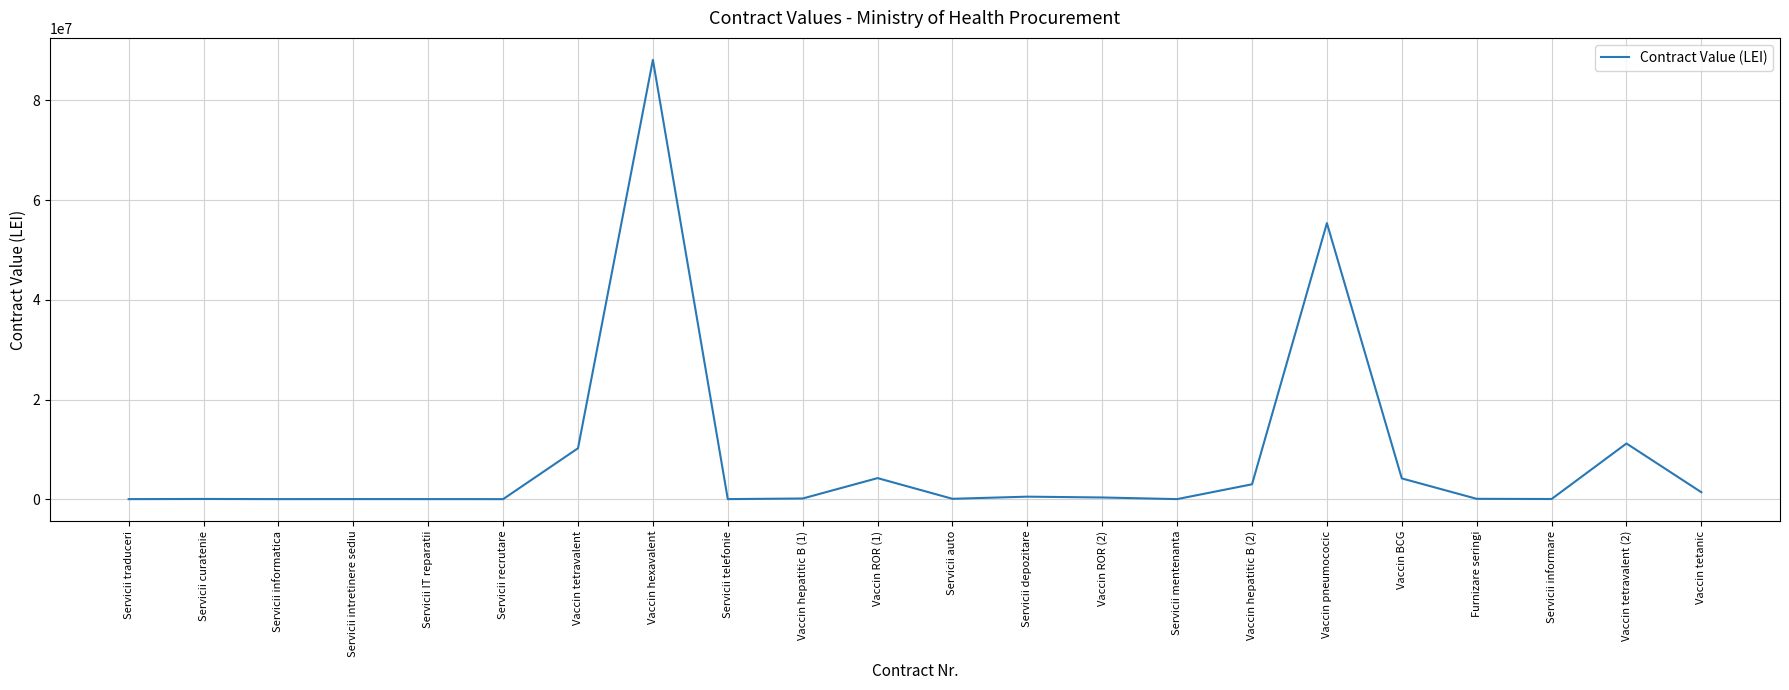

How many categories are shown in the chart?

22